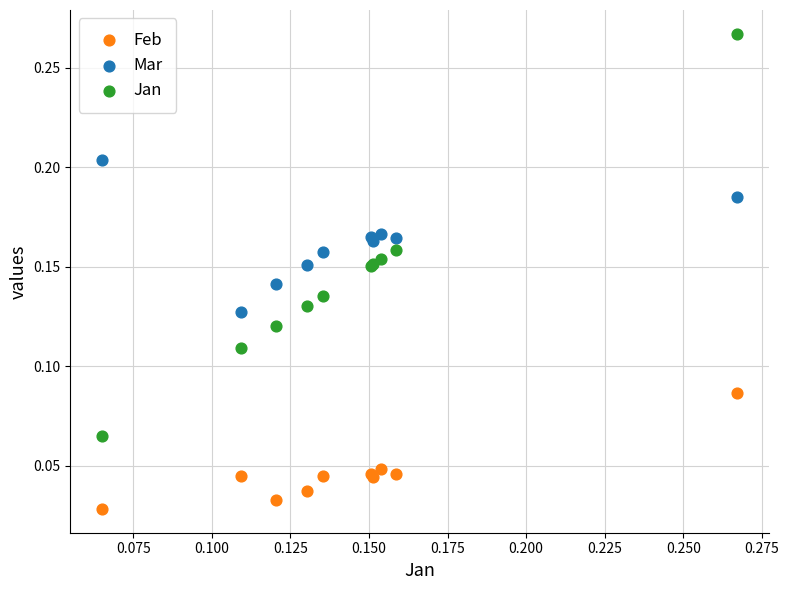

What are all the series names shown in the legend?

Feb, Mar, Jan